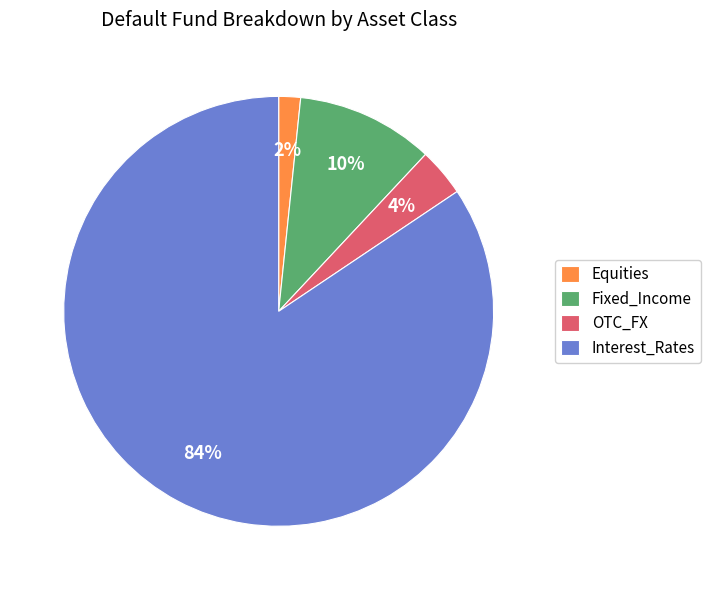

Rank the categories by value from lowest to highest.

Equities, OTC_FX, Fixed_Income, Interest_Rates